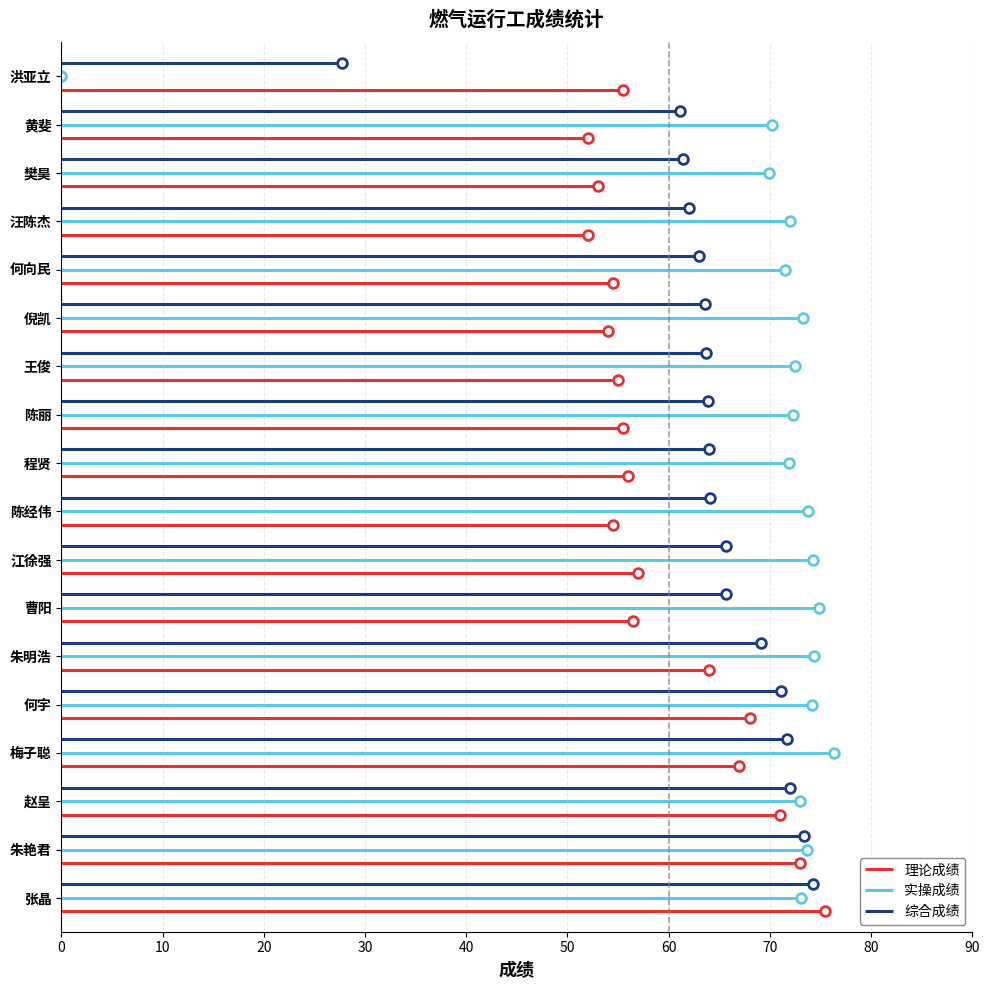

How many lines are shown in the chart?

3